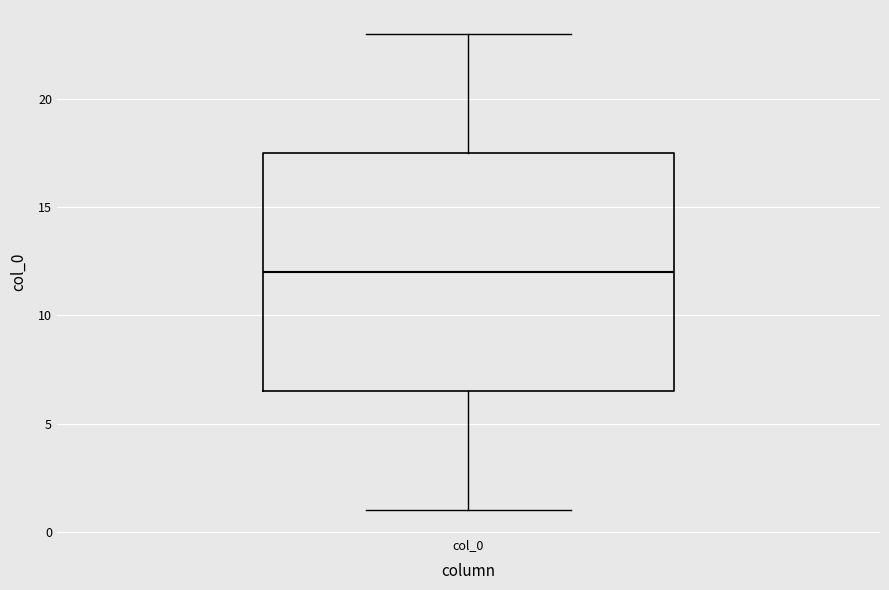

Transcribe this box plot: give where the median line is, the range the box spans, and where the two whiskers end, as read against the y-axis. The values are not printed on the chart, so give them approximately, as read against the axis.

median 12.0, box 6.5 to 17.5, whiskers 1.0 to 23.0